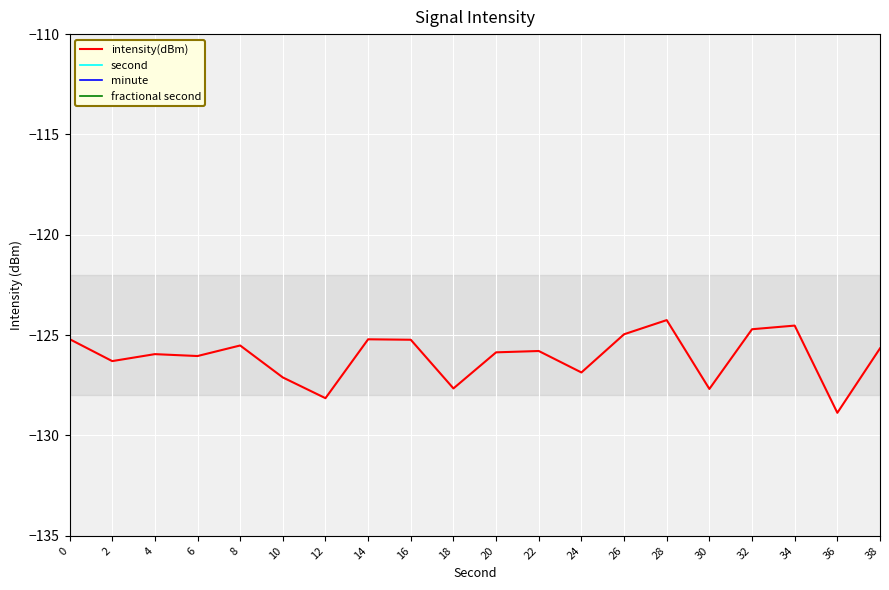

Is it true that fractional second equals 0.0 at 10?

True